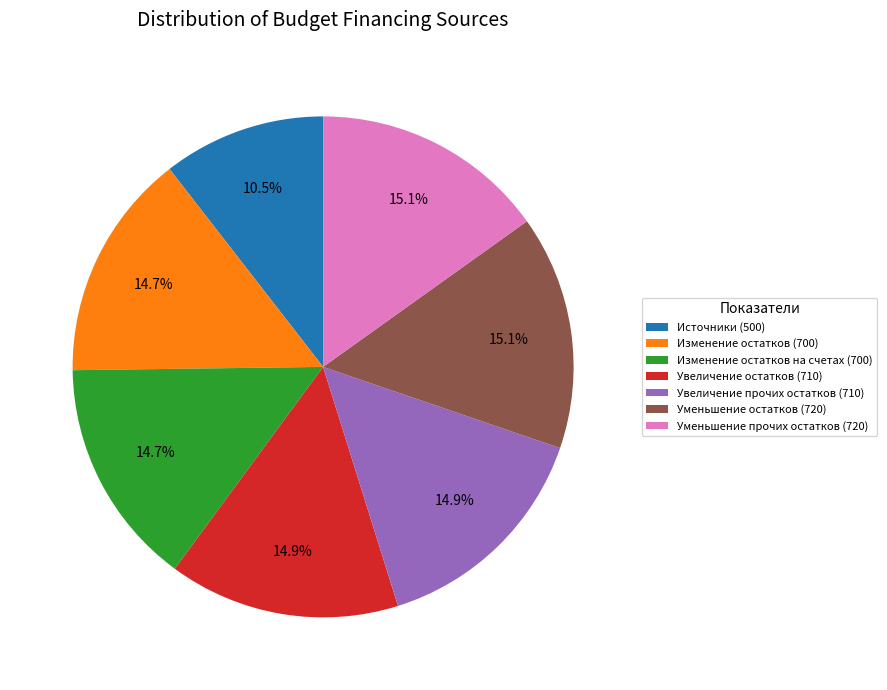

Do Источники (500) and Изменение остатков на счетах (700) together represent more than half of the pie?

No